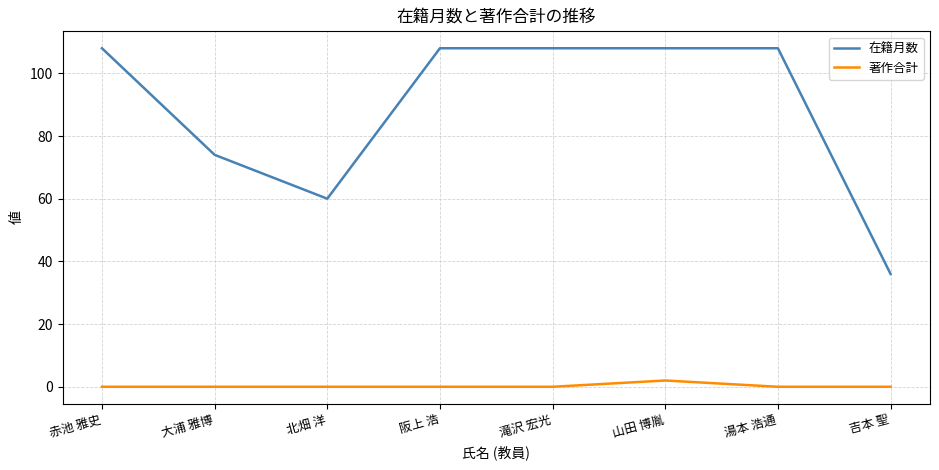

Reading left to right, list all the values displayed in this chart.

在籍月数: 108	74	60	108	108	108	108	36
著作合計: 0	0	0	0	0	2	0	0